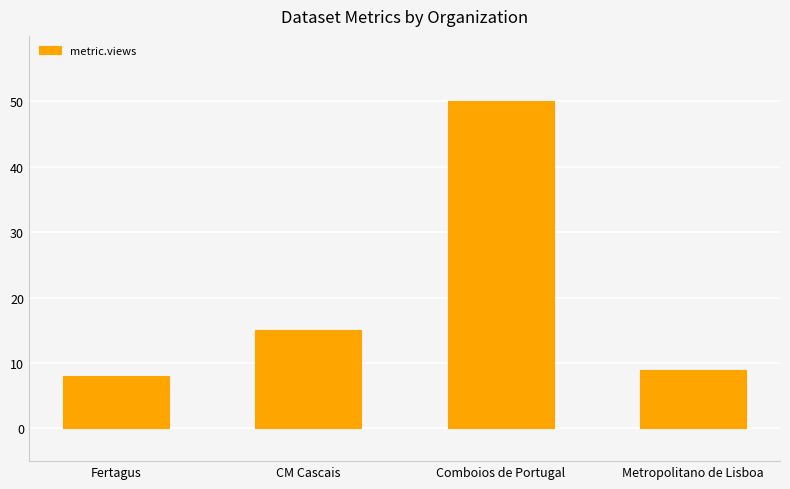

What is the difference between the values at CM Cascais and Comboios de Portugal?

35